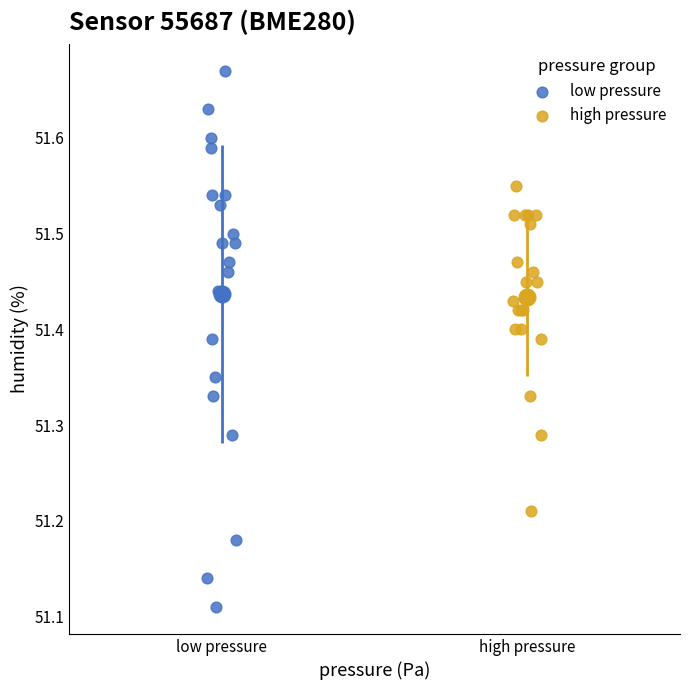

Which series contains the lowest Y value?

low pressure